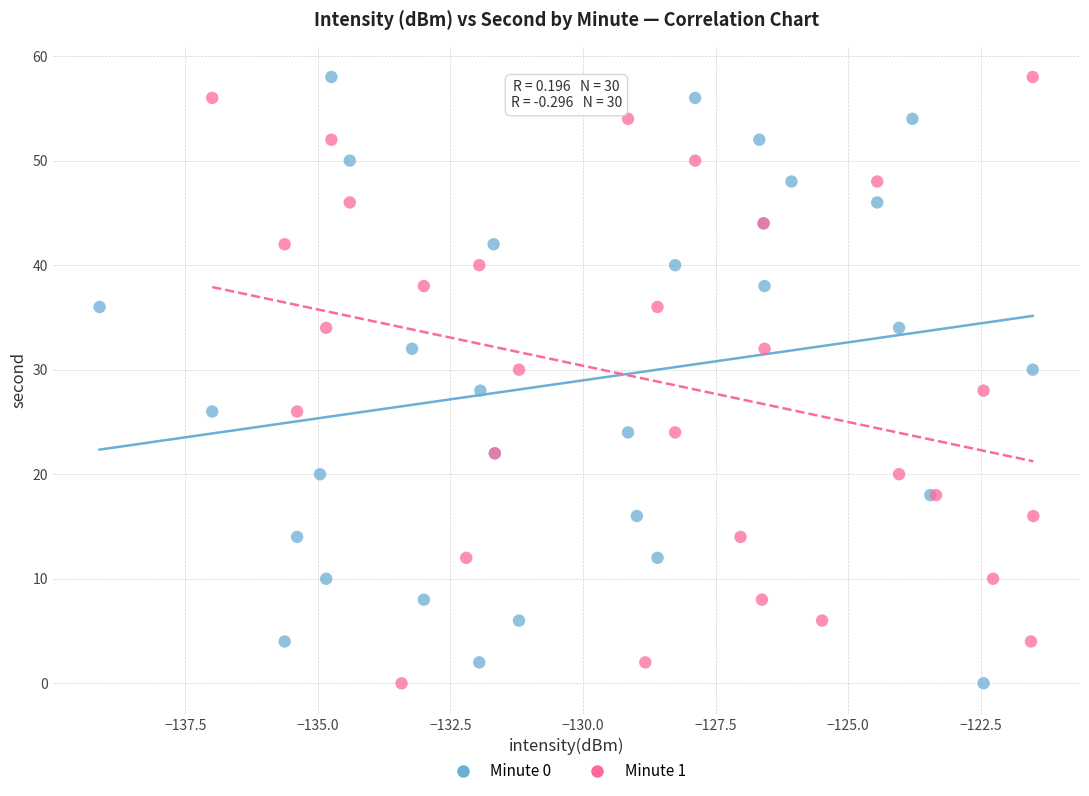

What are all the series names shown in the legend?

Minute 0, Minute 1